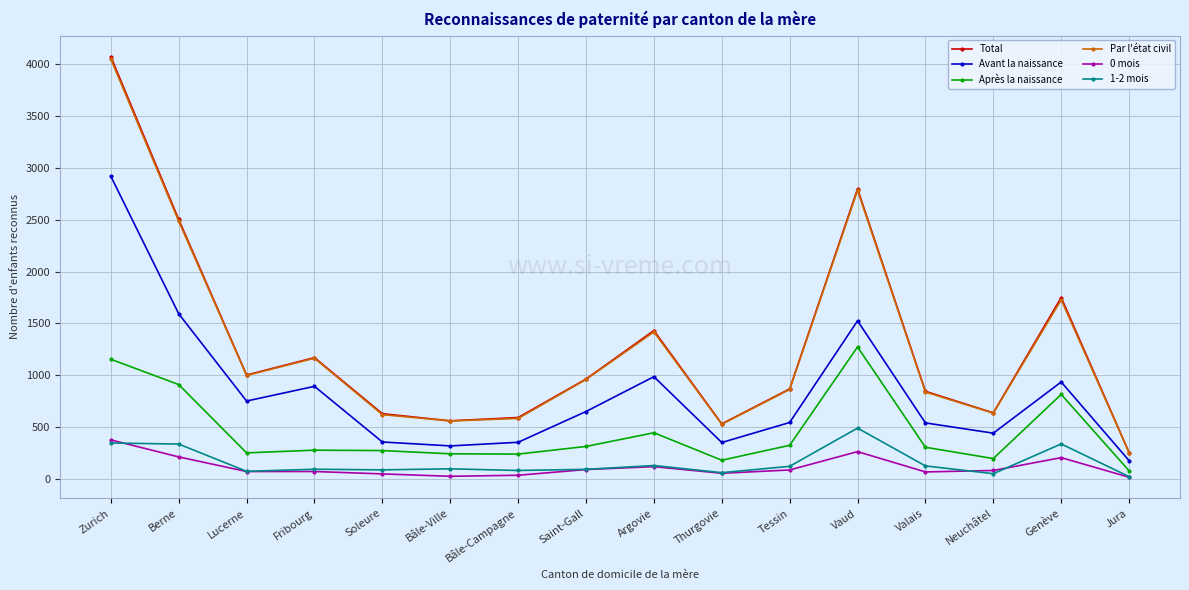

Is the value of Total at Saint-Gall greater than the value of 1-2 mois at Tessin?

Yes